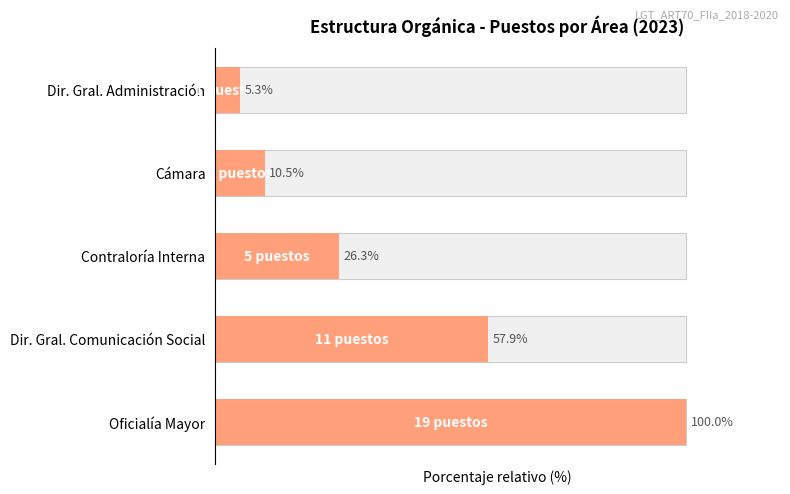

Reading left to right, what are all the values shown in this chart?

100.0	57.9	26.3	10.5	5.3